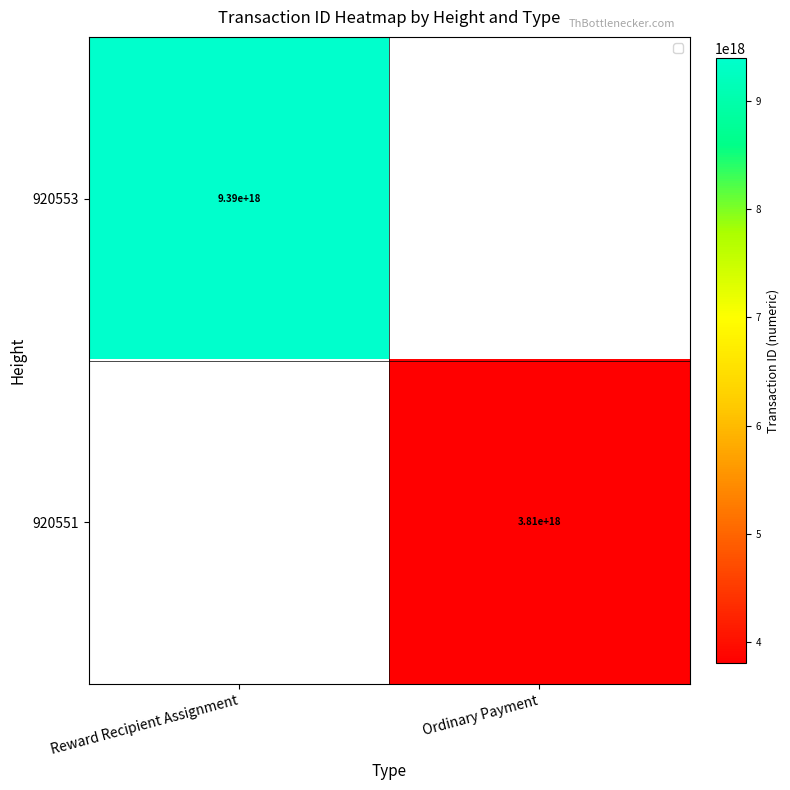

How many distinct data groups are displayed?

2